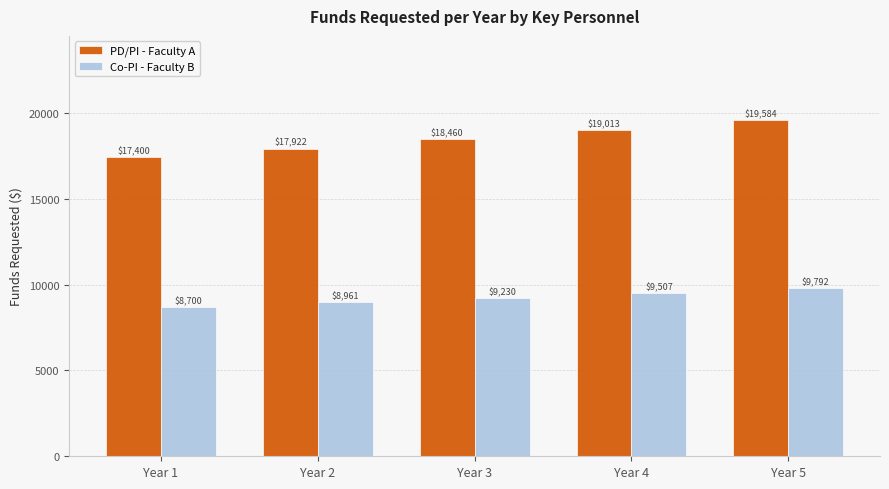

What is the maximum value shown in the chart?

19583.9